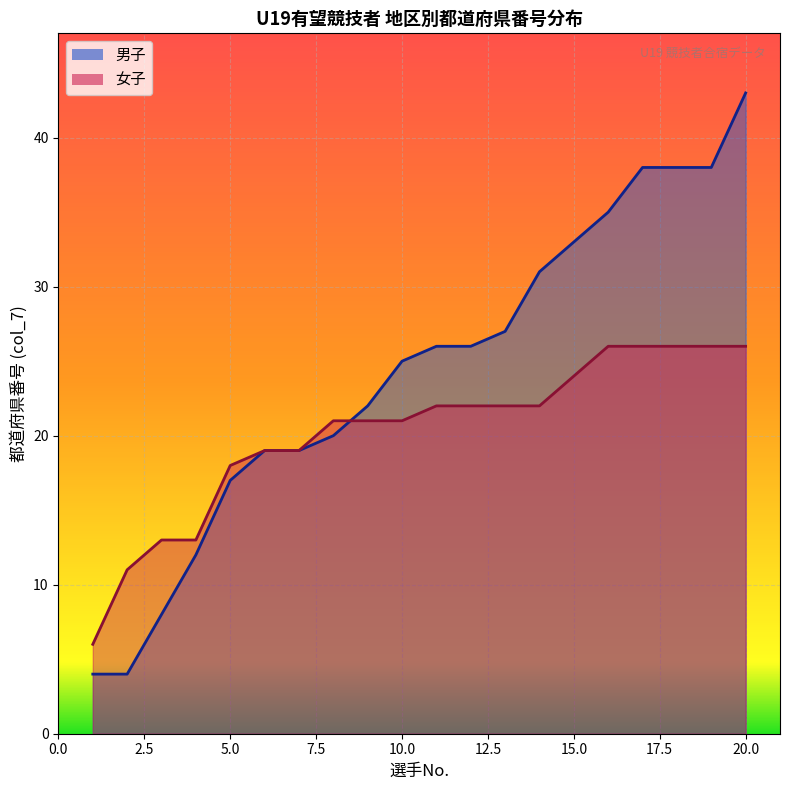

Which category has the lowest value in the 女子 series?

東北